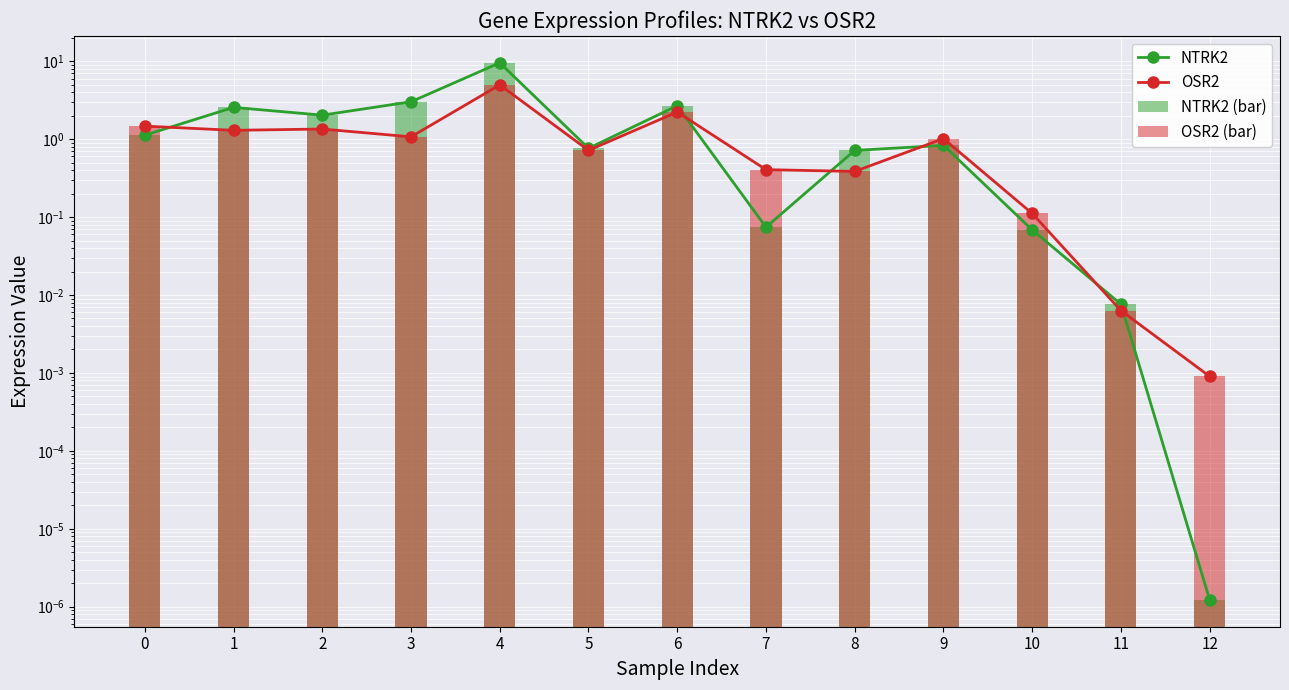

How many values in the OSR2 (bar) series are below 1?

6